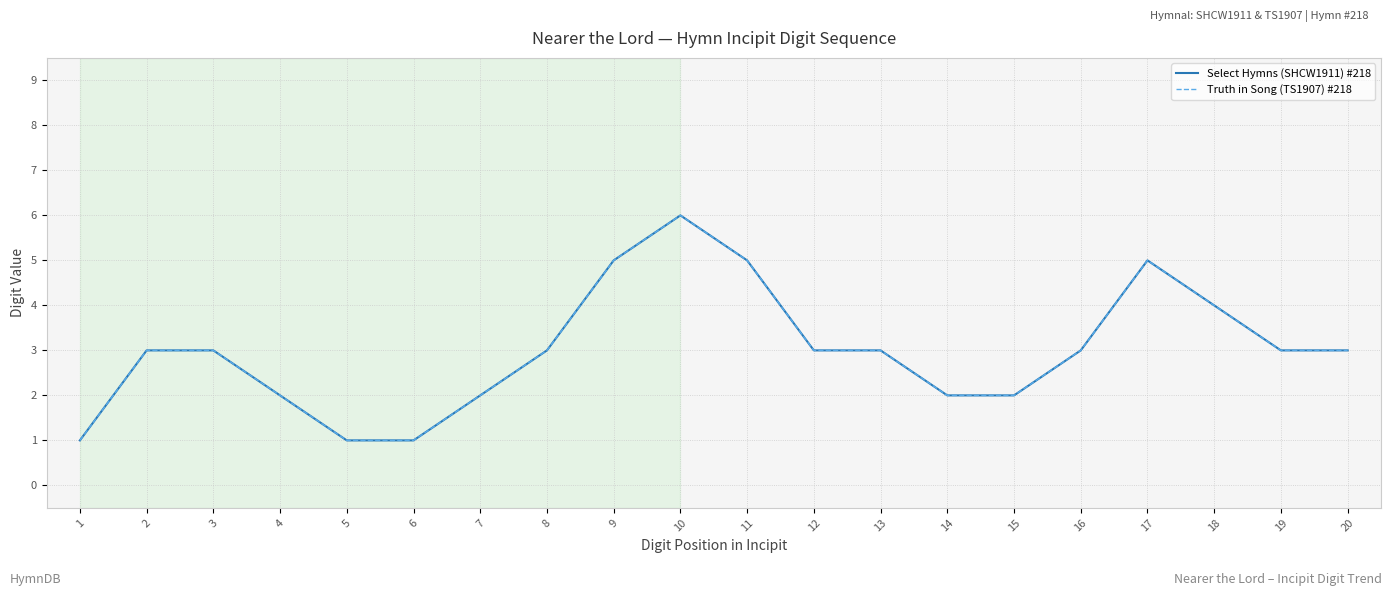

Does the chart have visible grid lines?

Yes